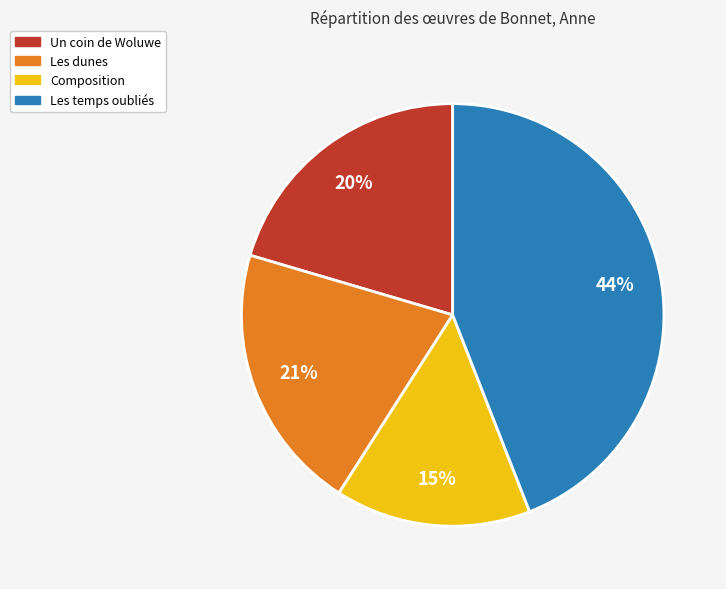

How many segments does this pie chart have?

4